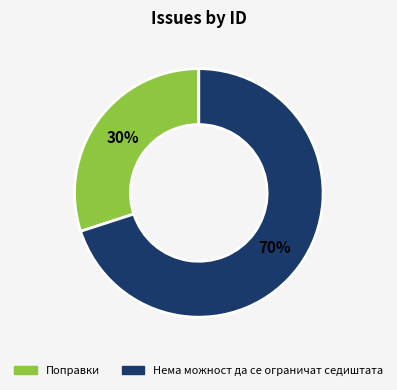

Do Нема можност да се ограничат седиштата and Поправки together represent more than half of the pie?

Yes